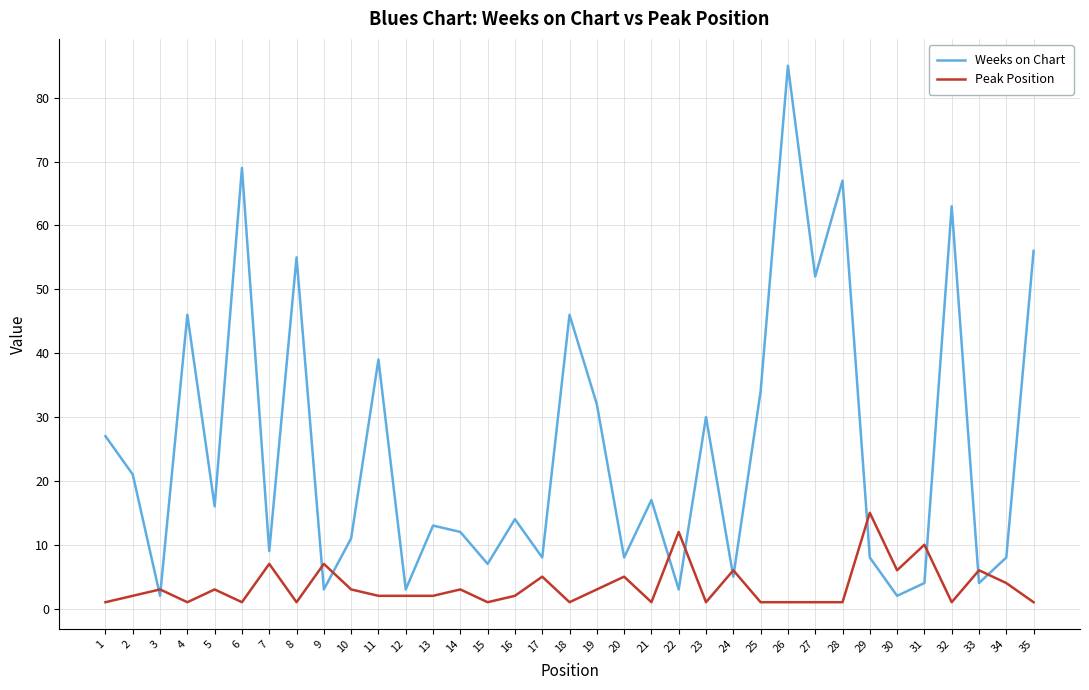

Which category has the highest value in the Weeks on Chart series?

26